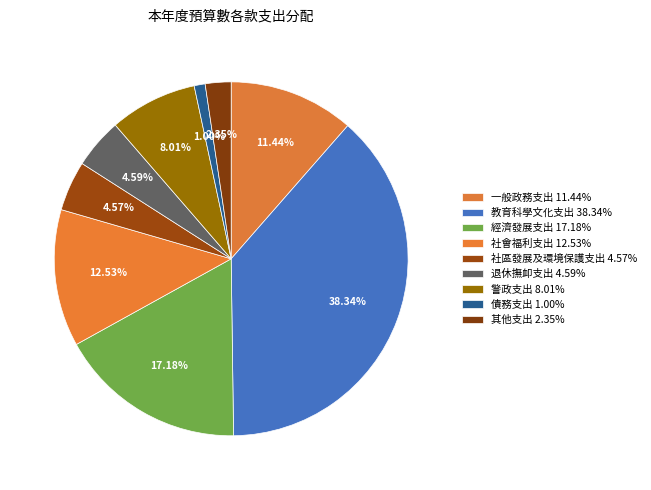

To the nearest percent, what portion does 警政支出 represent?

8%